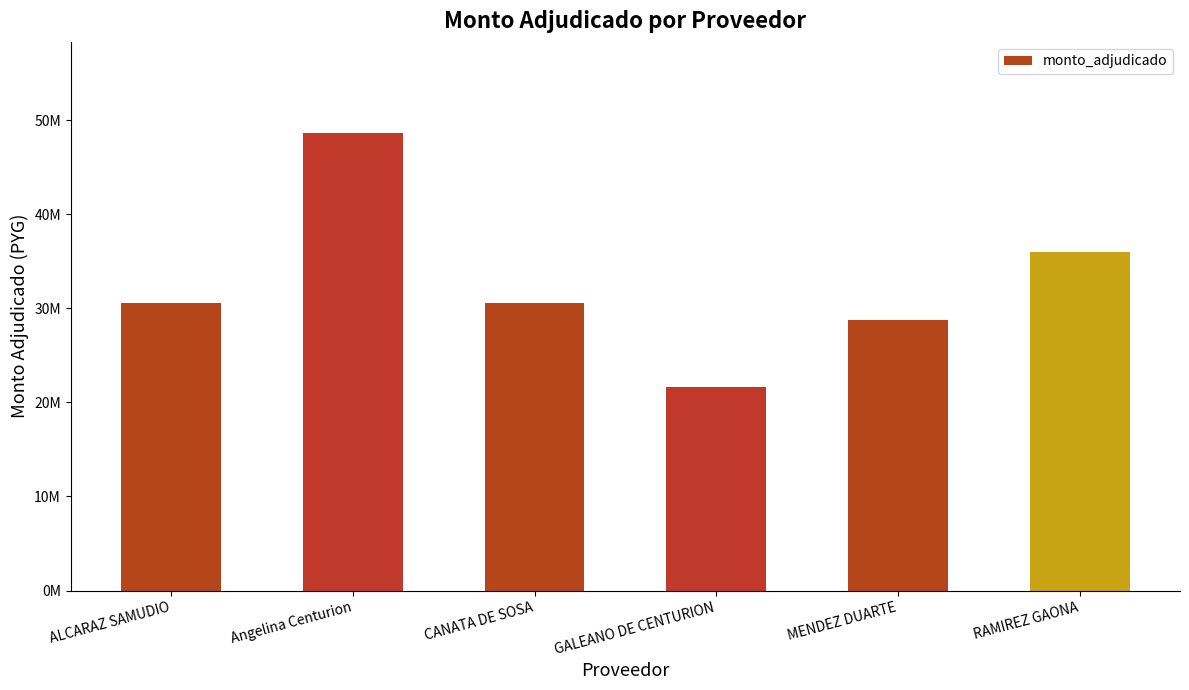

List the labels in order of value, largest first.

Angelina Centurion, RAMIREZ GAONA, ALCARAZ SAMUDIO, CANATA DE SOSA, MENDEZ DUARTE, GALEANO DE CENTURION